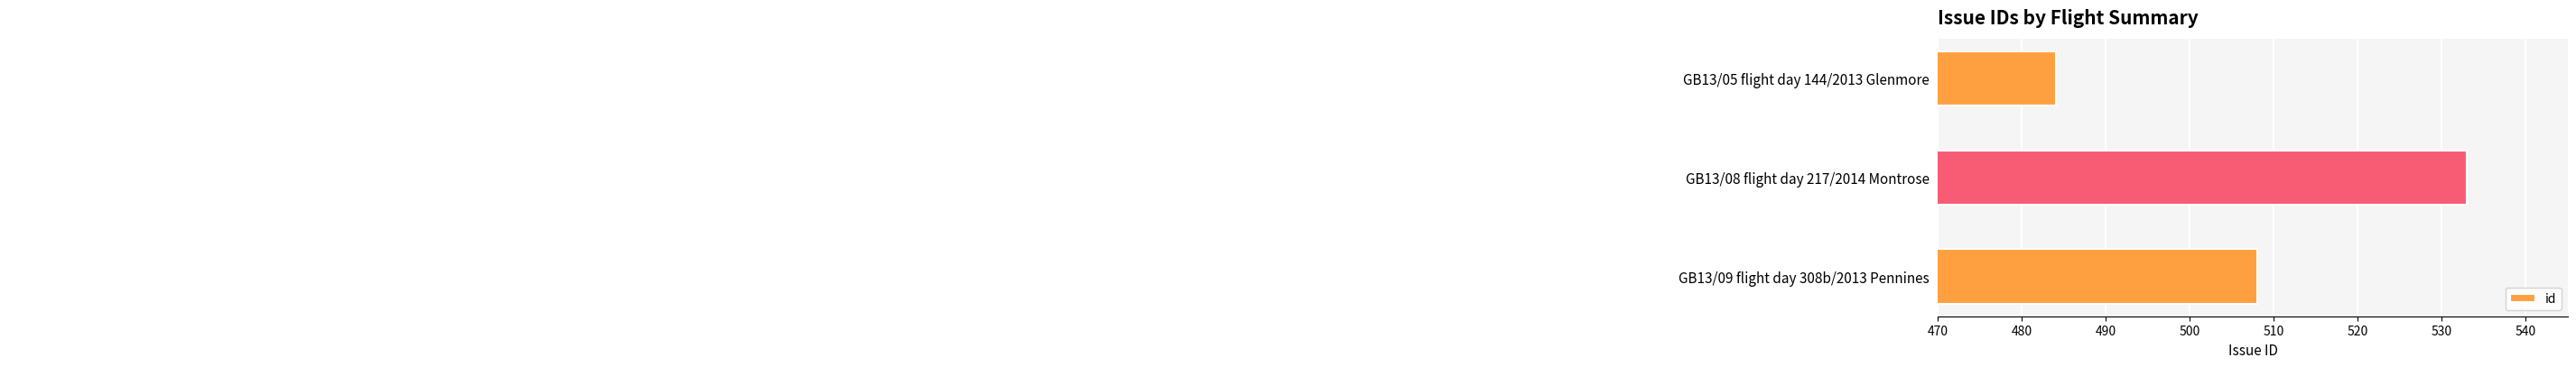

What is the greatest value displayed?

533